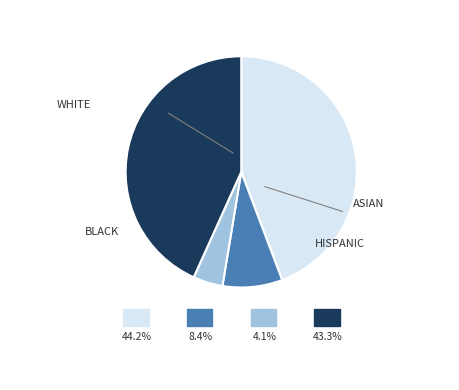

Is it true that WHITE is 58% of the pie?

False